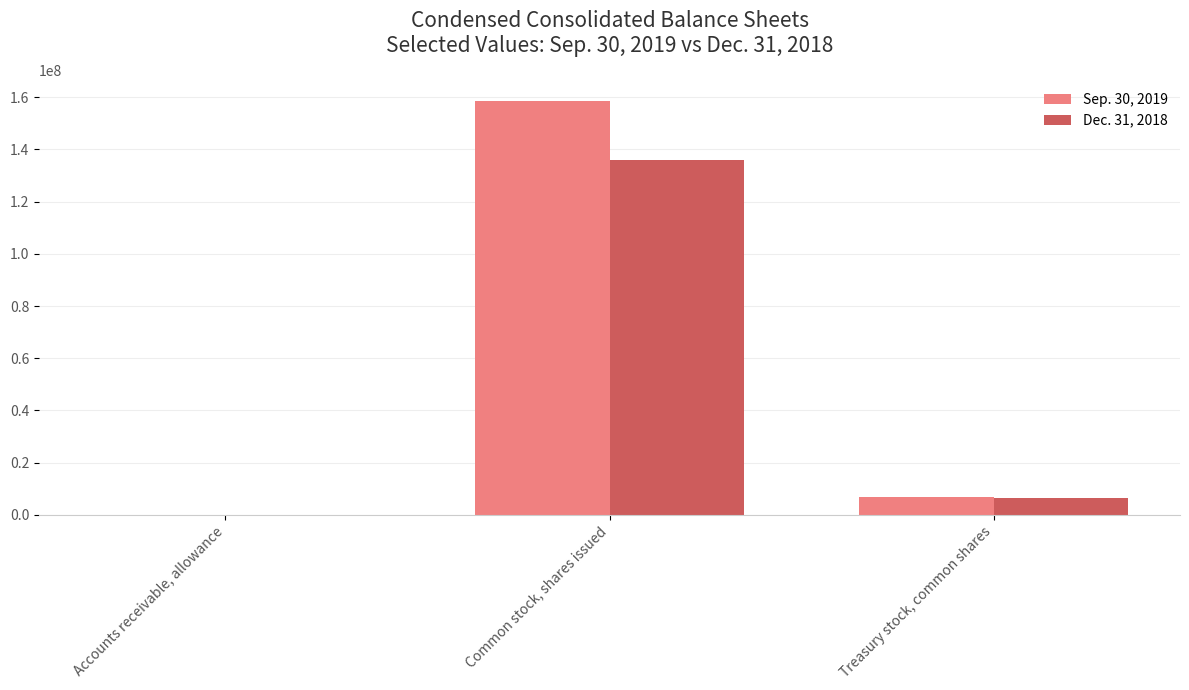

At which label is Sep. 30, 2019 closest to 79302138?

Treasury stock, common shares